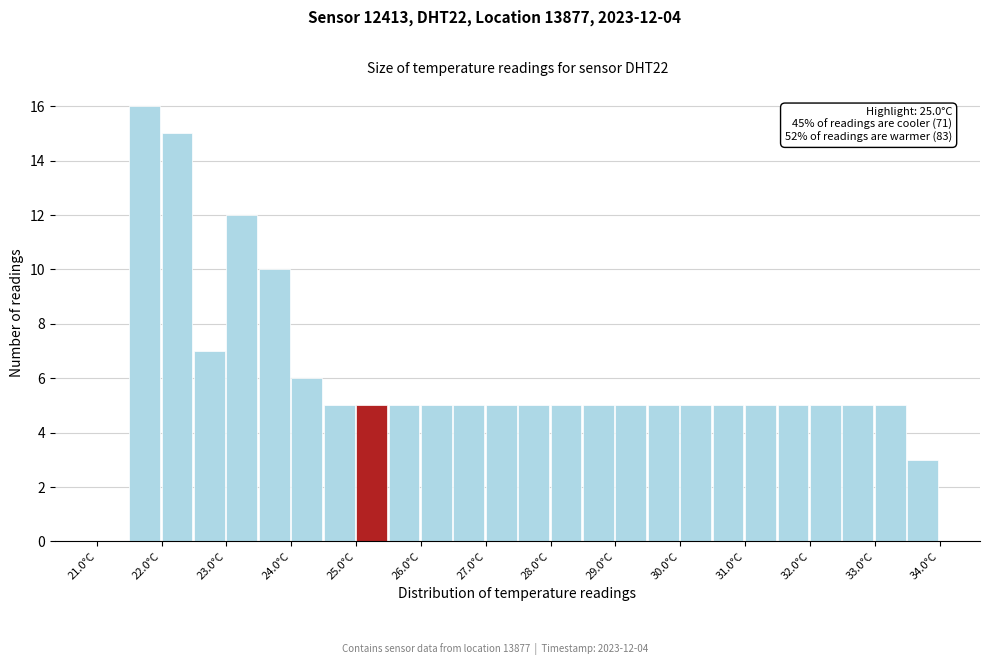

Which range on the x-axis has the tallest bar?

21.5 to 22.0